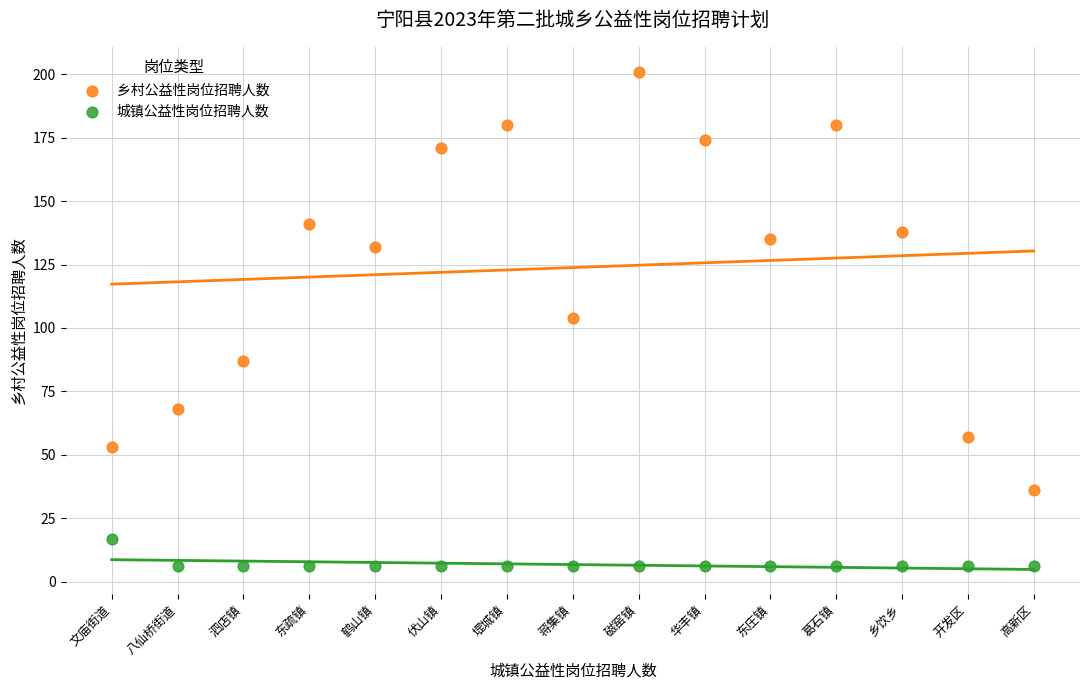

Which series contains the lowest Y value?

城镇公益性岗位招聘人数